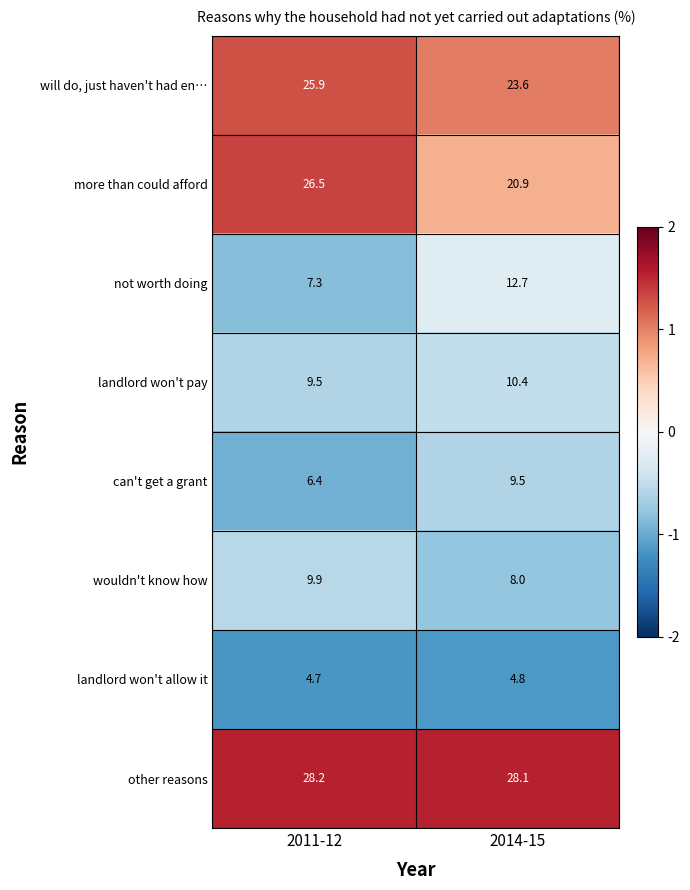

True or false: more than could afford has a value of 20.9 at 2014-15.

True